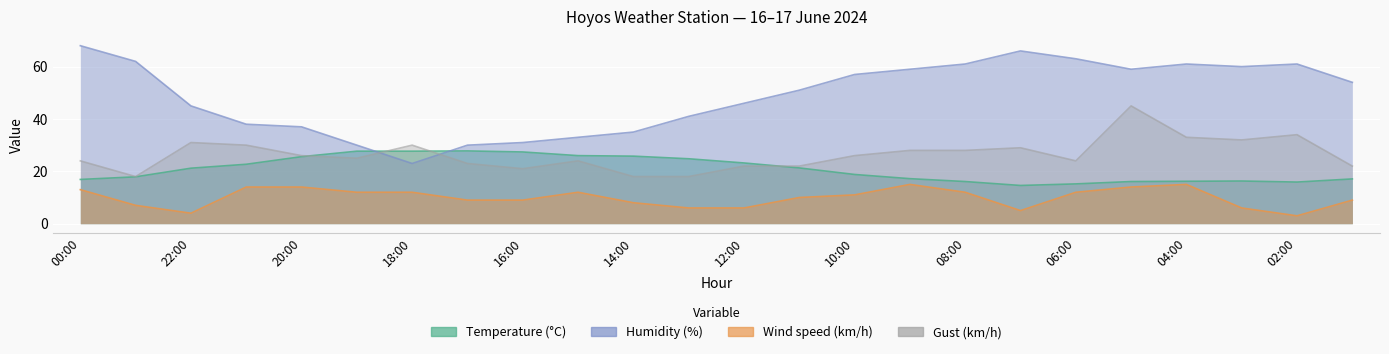

What is the sum of all Humidity (%) values?

1171.0